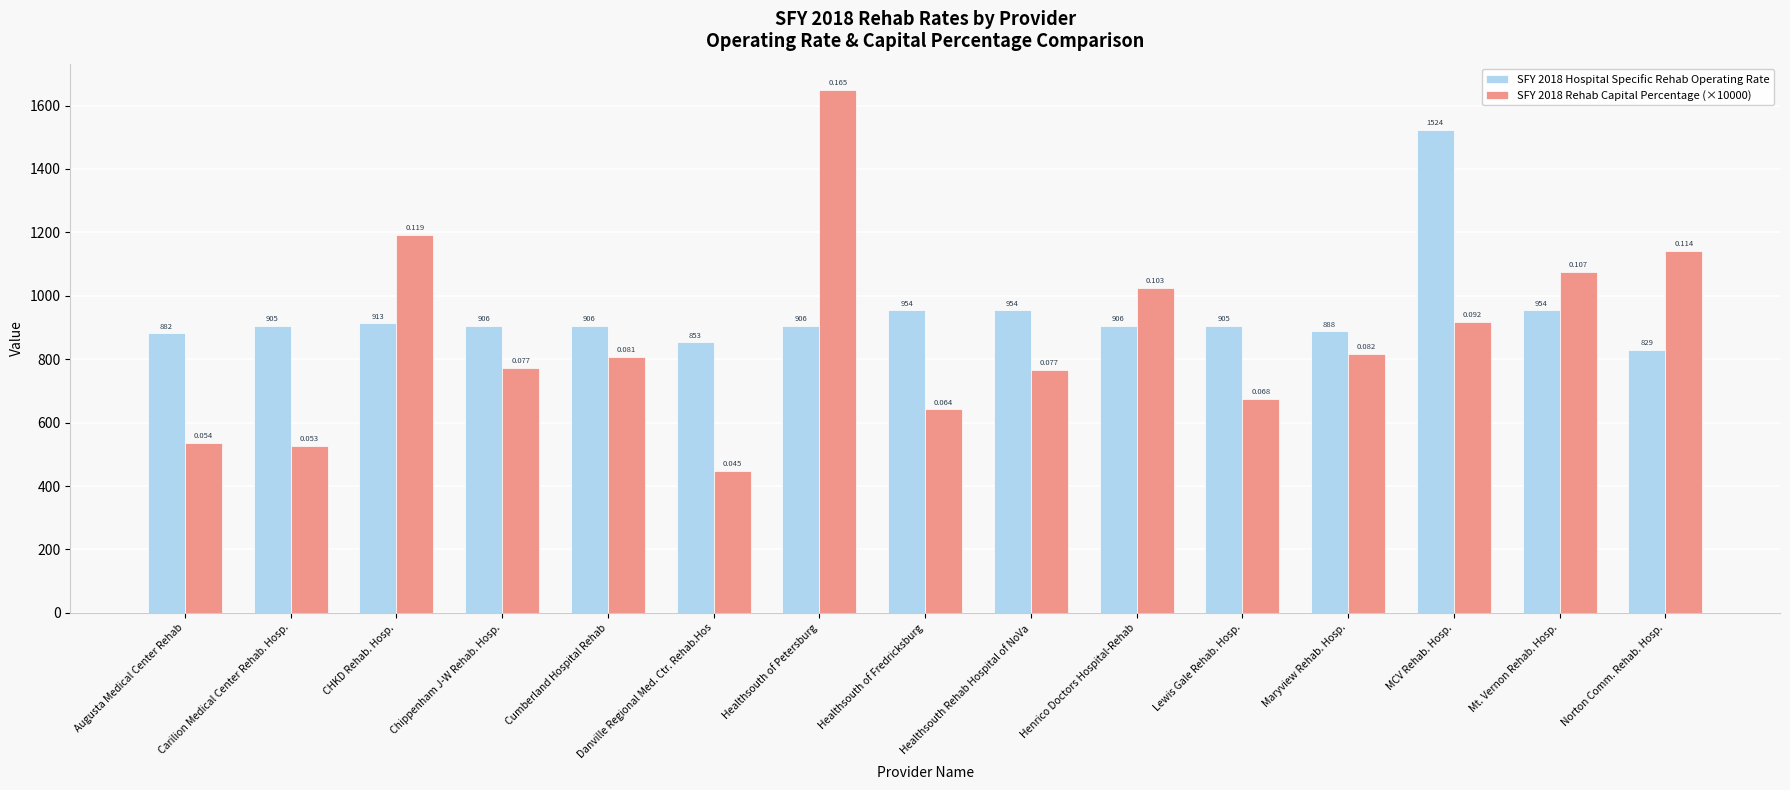

What is the value of the SFY 2018 Hospital Specific Rehab Operating Rate bar at the 9th from the left?

954.0